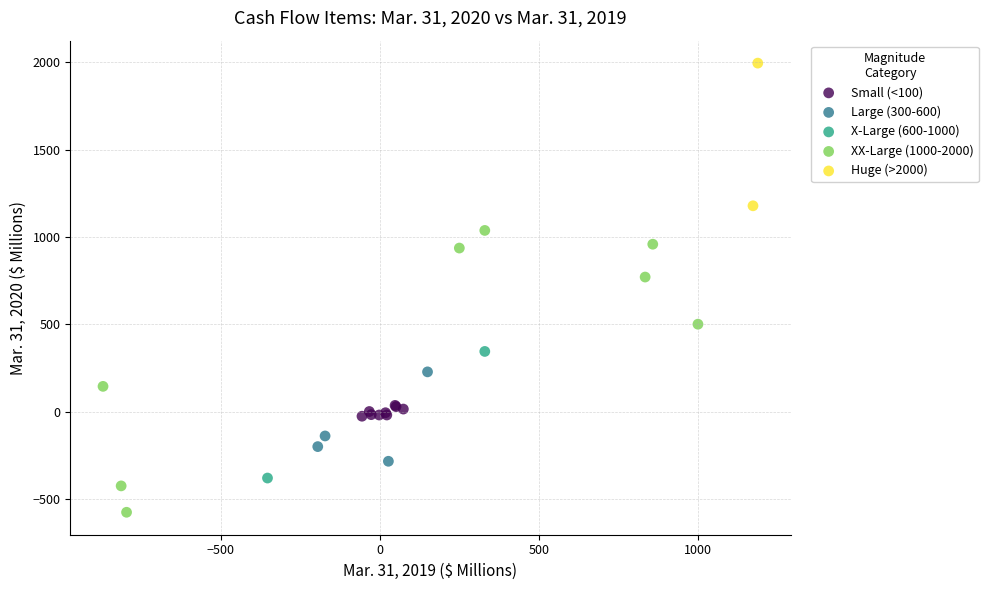

What are all the series names shown in the legend?

Small (<100), Large (300-600), X-Large (600-1000), XX-Large (1000-2000), Huge (>2000)